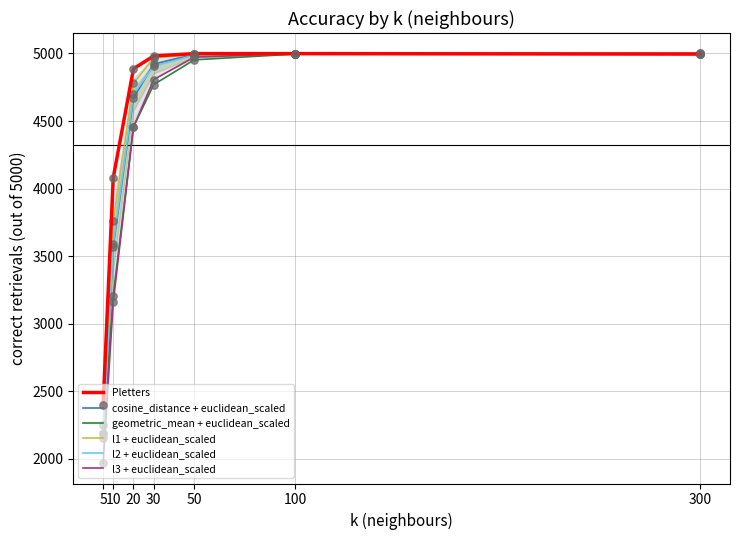

Is the value of cosine_distance + euclidean_scaled at 100 greater than the value of geometric_mean + euclidean_scaled at 5?

Yes